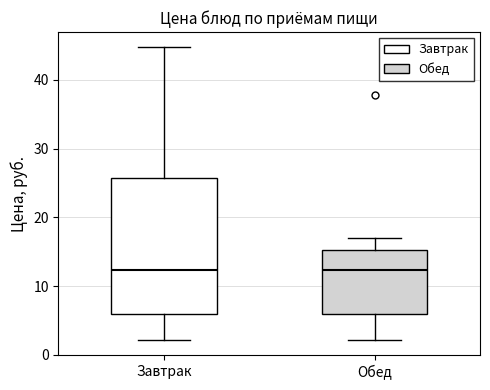

Reading left to right, read every box against the y-axis: the position of its median line, the range the box covers, and the ends of its whiskers. The values are not printed on the chart, so give them approximately, as read against the axis.

Завтрак: median 12, box 6 to 26, whiskers 2 to 45
Обед: median 12, box 6 to 15, whiskers 2 to 17